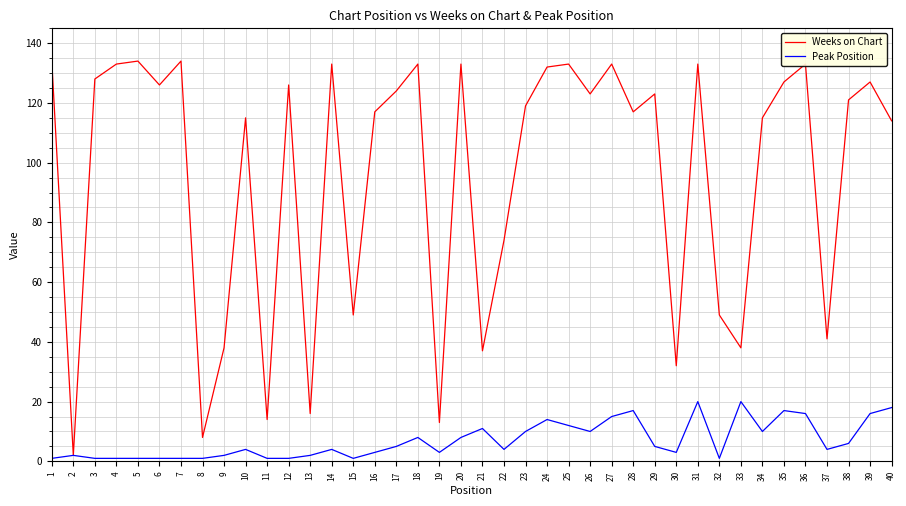

Which series has the largest total across all categories?

Weeks on Chart